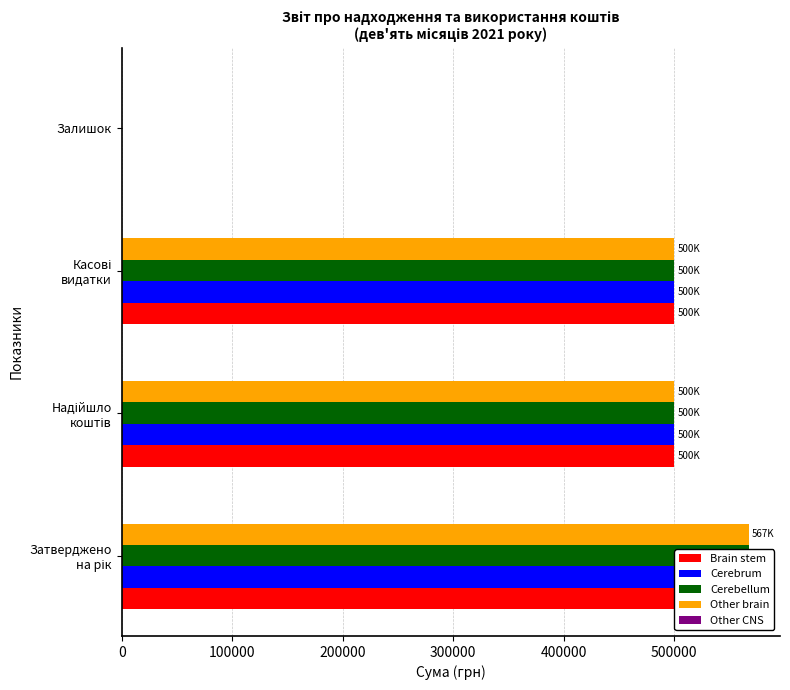

What is the value of the Other brain bar at the 2nd from the left?

499989.0